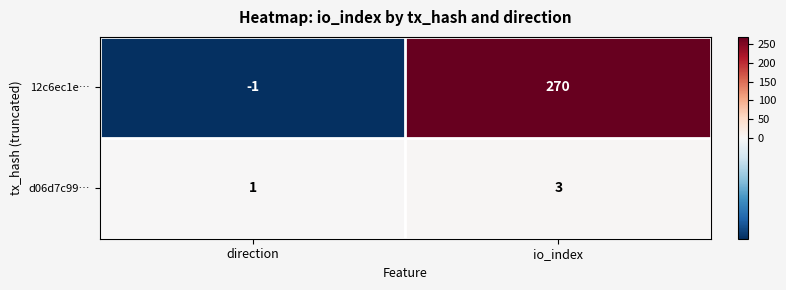

What is the sum of all d06d7c99… values?

4